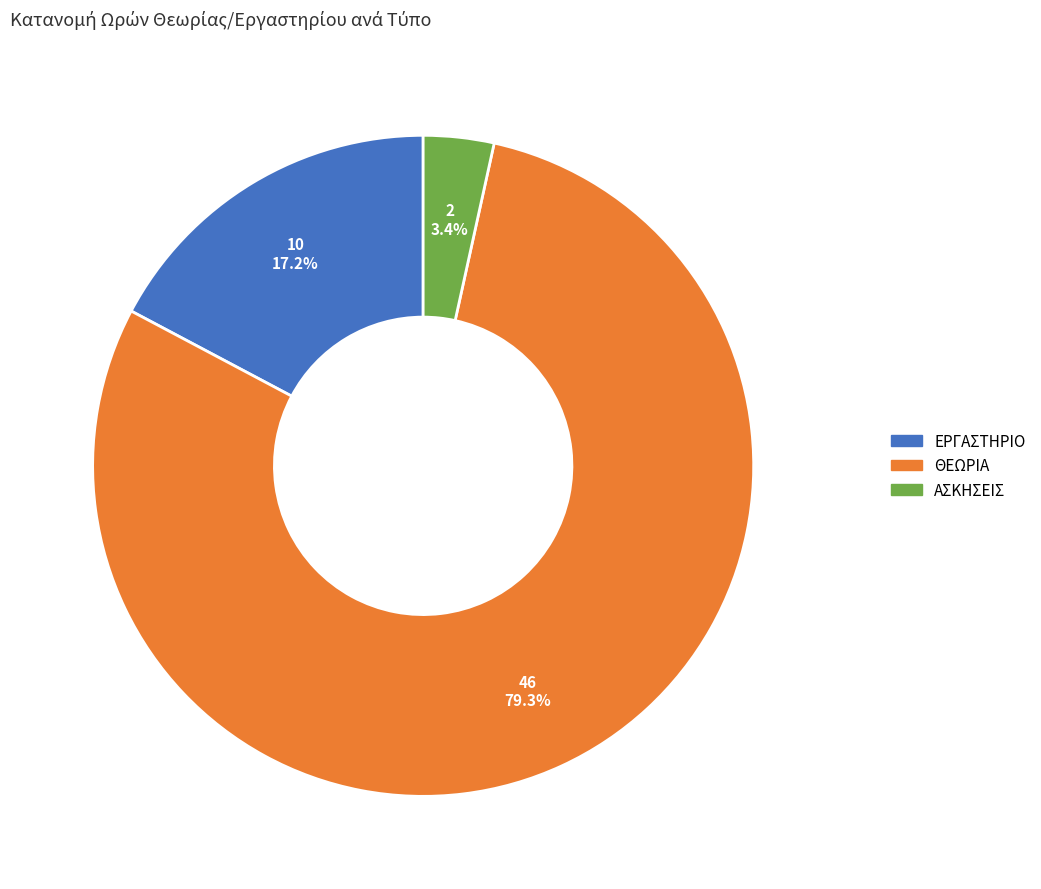

Which category has the biggest portion of the pie?

ΘΕΩΡΙΑ